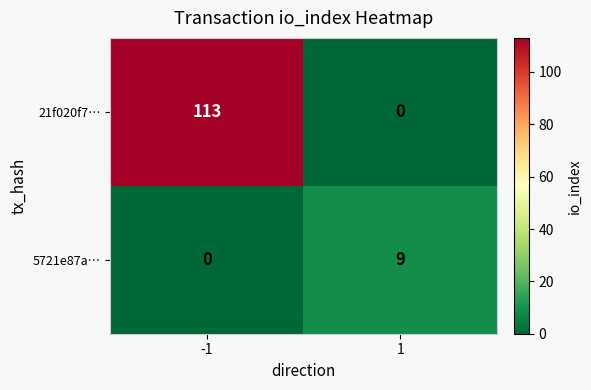

Which series has the widest spread of values?

21f020f7…